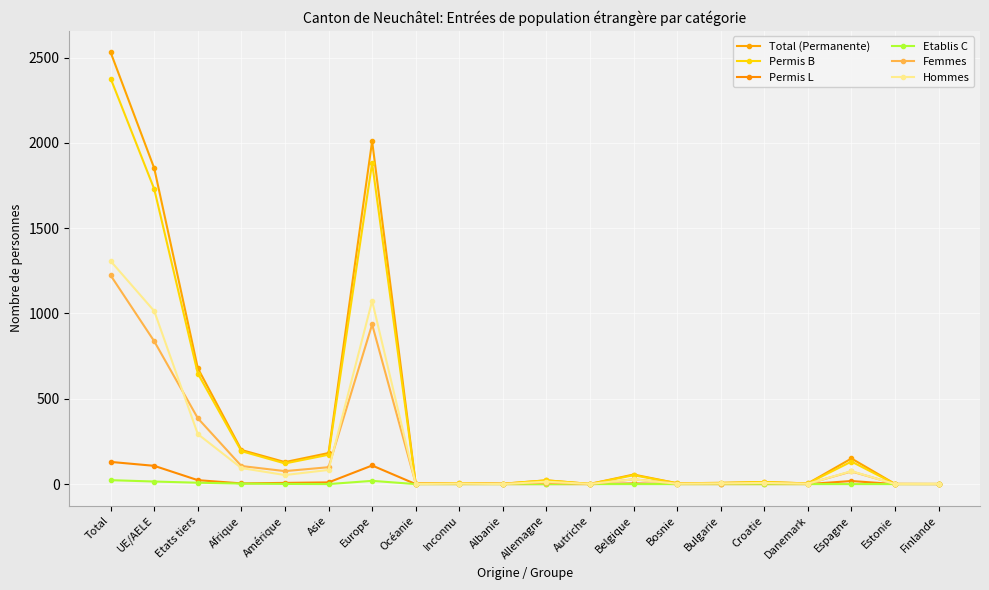

Which series has the widest spread of values?

Total (Permanente)